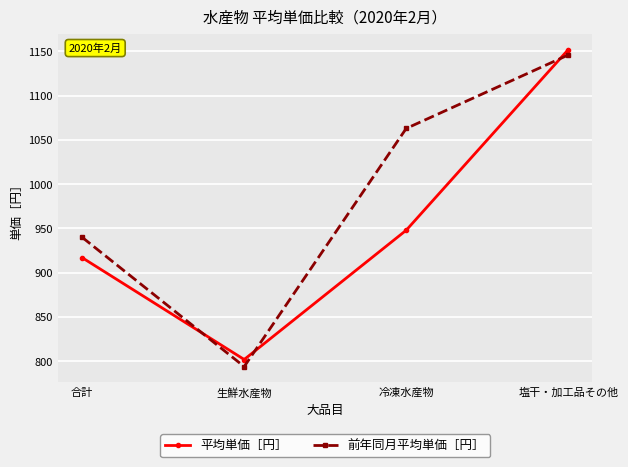

What is the label of the 1st point from the right?

塩干・加工品その他